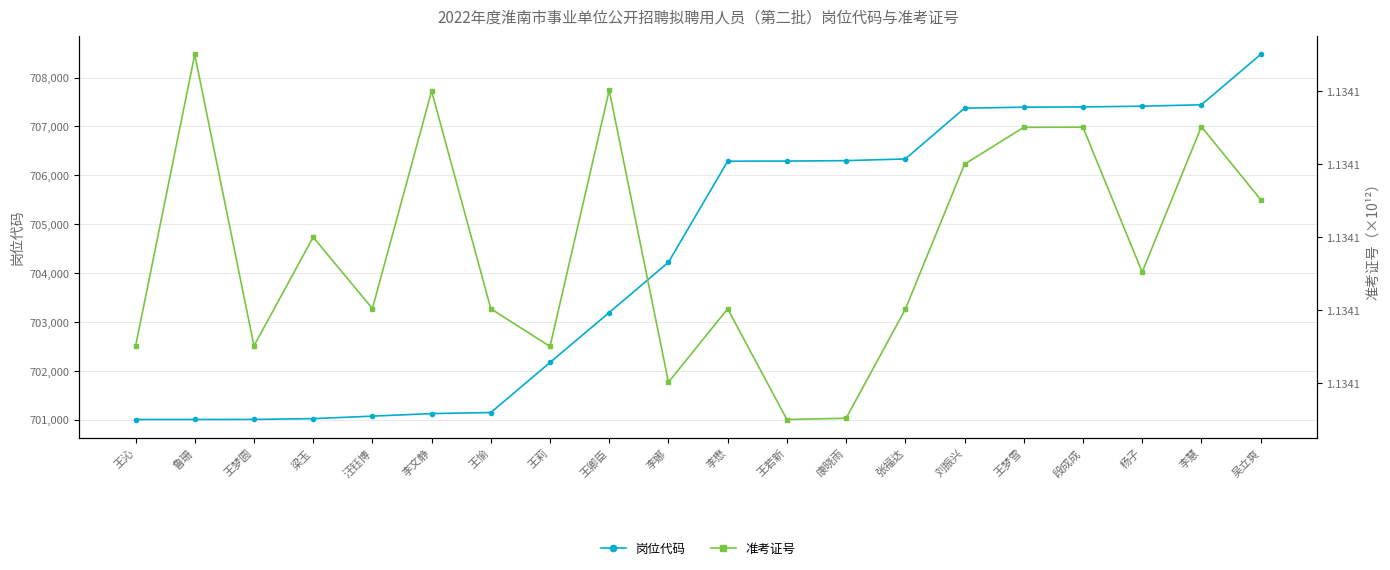

Which series has the widest spread of values?

准考证号